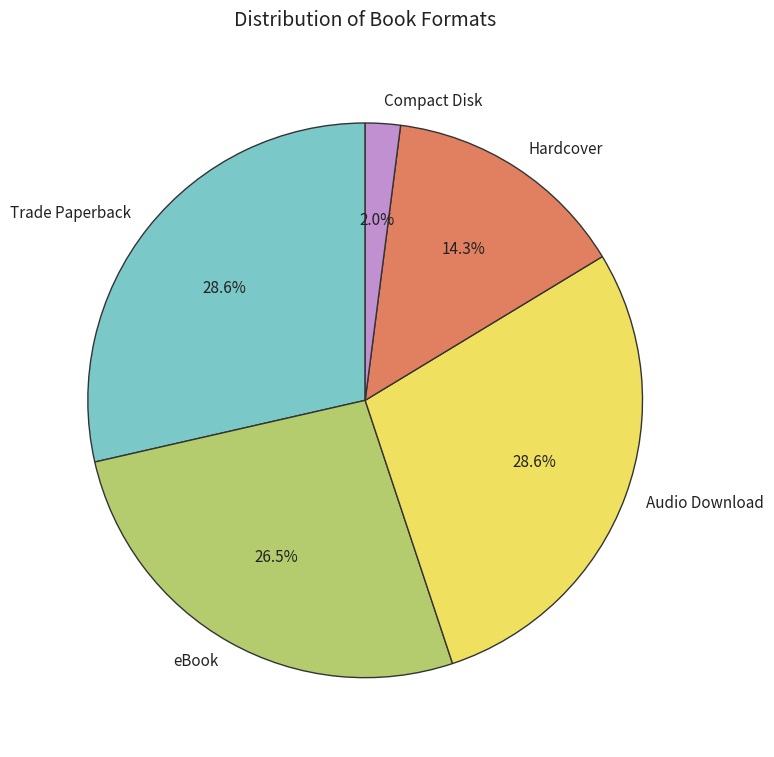

Approximately how many times larger is the value at Trade Paperback compared to Hardcover?

2.0